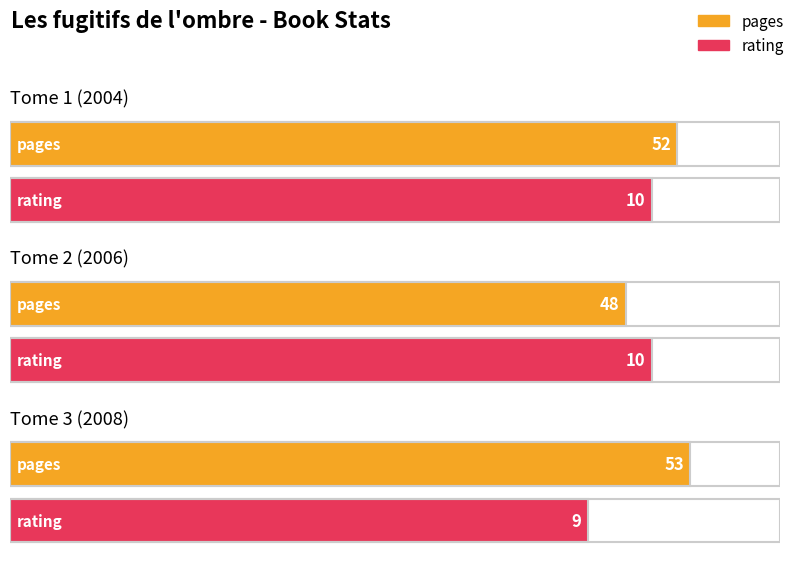

Which category has the highest value in the rating series?

Tome 1 (2004)